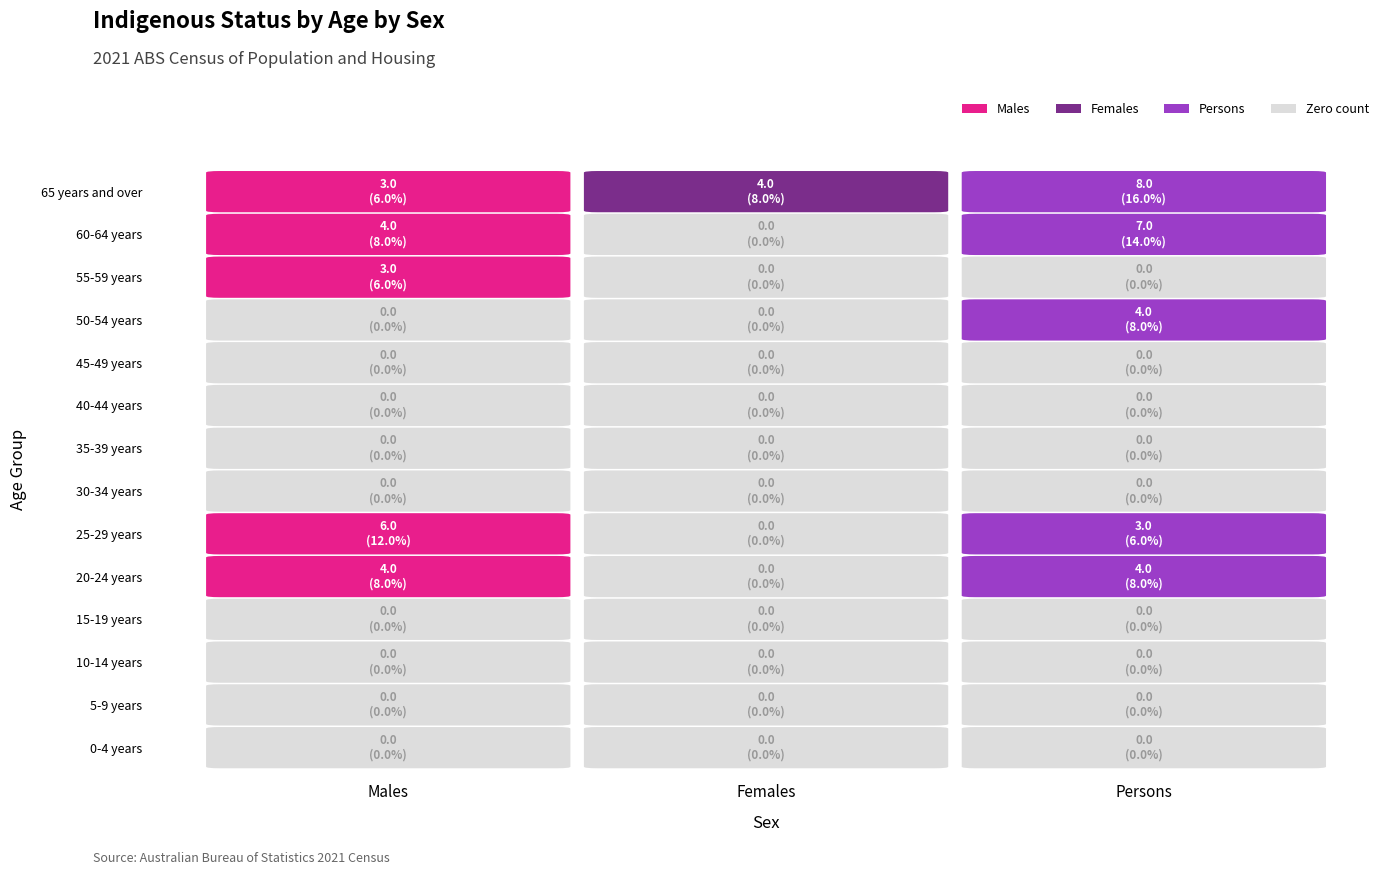

Reading left to right, what are all the values shown in this chart?

0-4 years: Males=0	Females=0	Persons=0
5-9 years: Males=0	Females=0	Persons=0
10-14 years: Males=0	Females=0	Persons=0
15-19 years: Males=0	Females=0	Persons=0
20-24 years: Males=4	Females=0	Persons=4
25-29 years: Males=6	Females=0	Persons=3
30-34 years: Males=0	Females=0	Persons=0
35-39 years: Males=0	Females=0	Persons=0
40-44 years: Males=0	Females=0	Persons=0
45-49 years: Males=0	Females=0	Persons=0
50-54 years: Males=0	Females=0	Persons=4
55-59 years: Males=3	Females=0	Persons=0
60-64 years: Males=4	Females=0	Persons=7
65 years and over: Males=3	Females=4	Persons=8